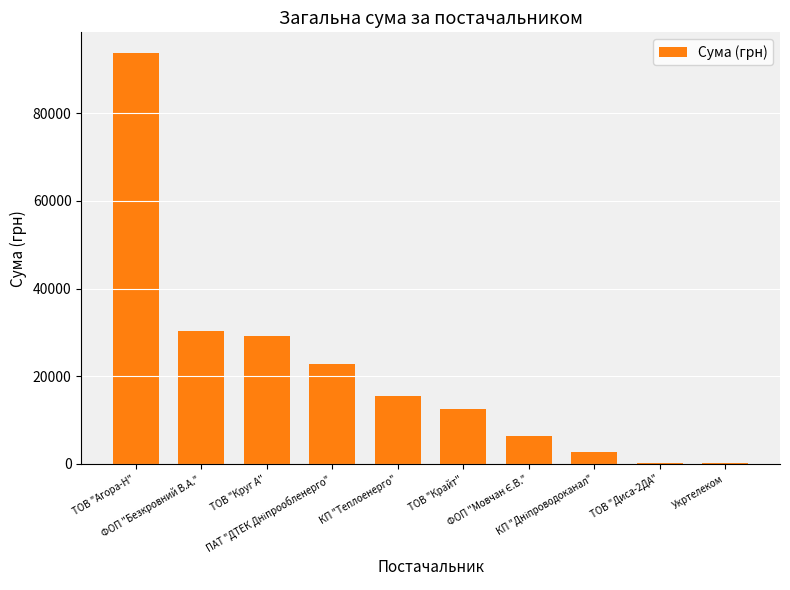

Count the number of categories in the chart.

10